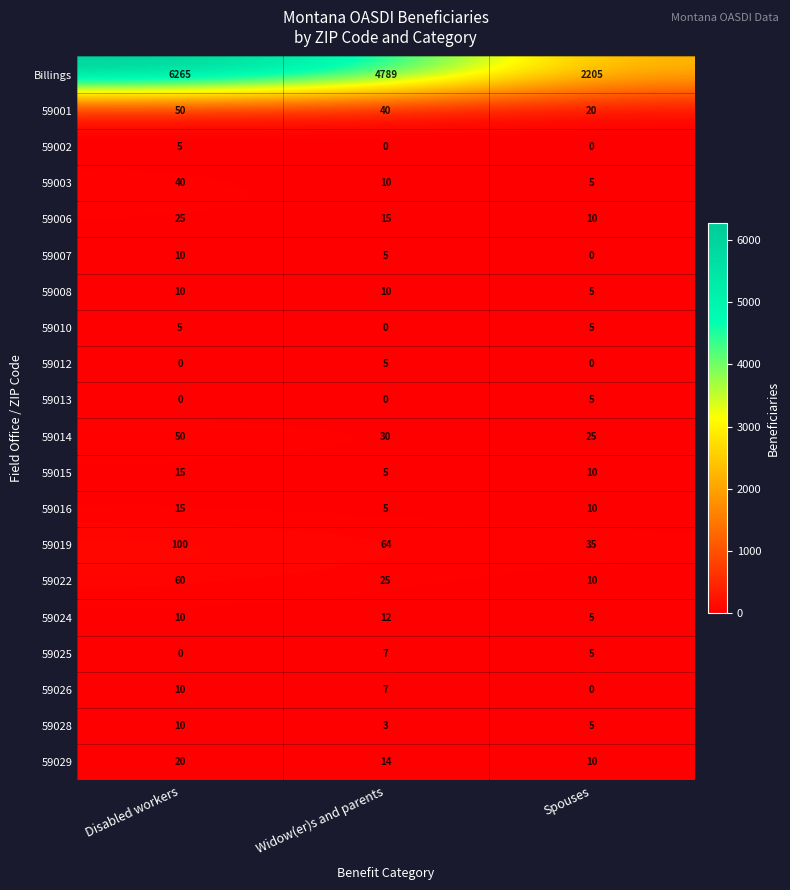

Count the number of data series in this chart.

20